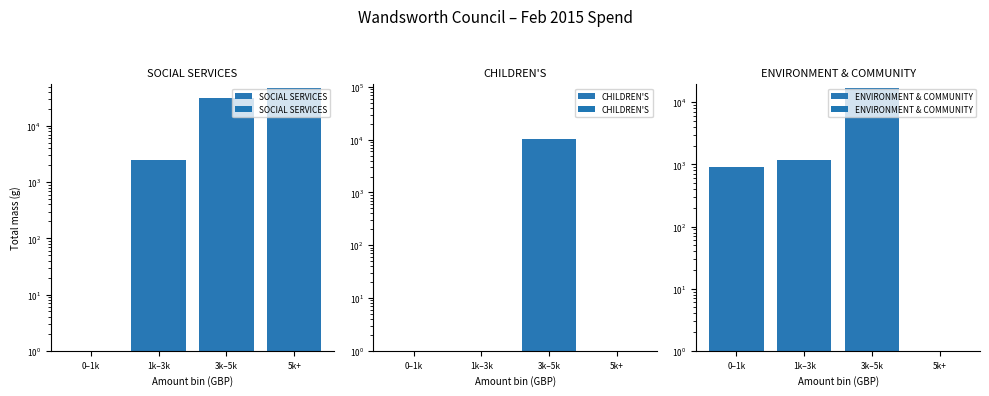

Where does the ENVIRONMENT & COMMUNITY series first go above 1170?

3k–5k